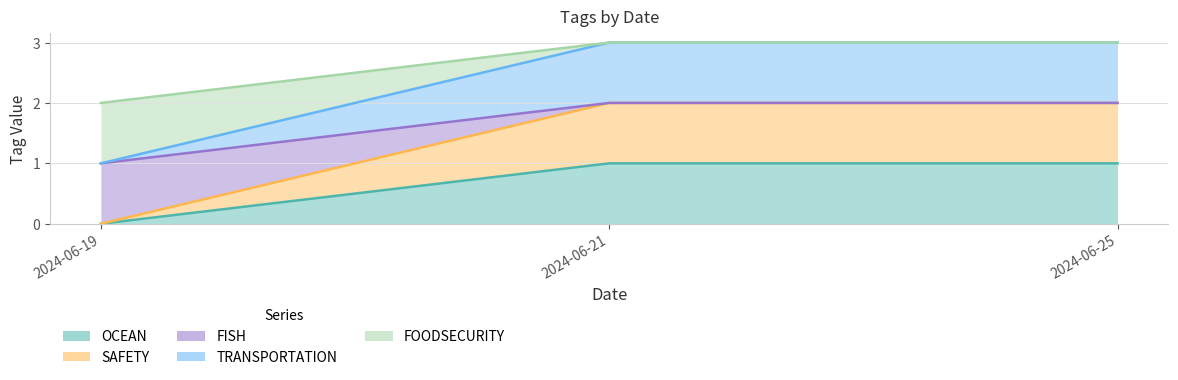

What is the greatest value displayed?

3